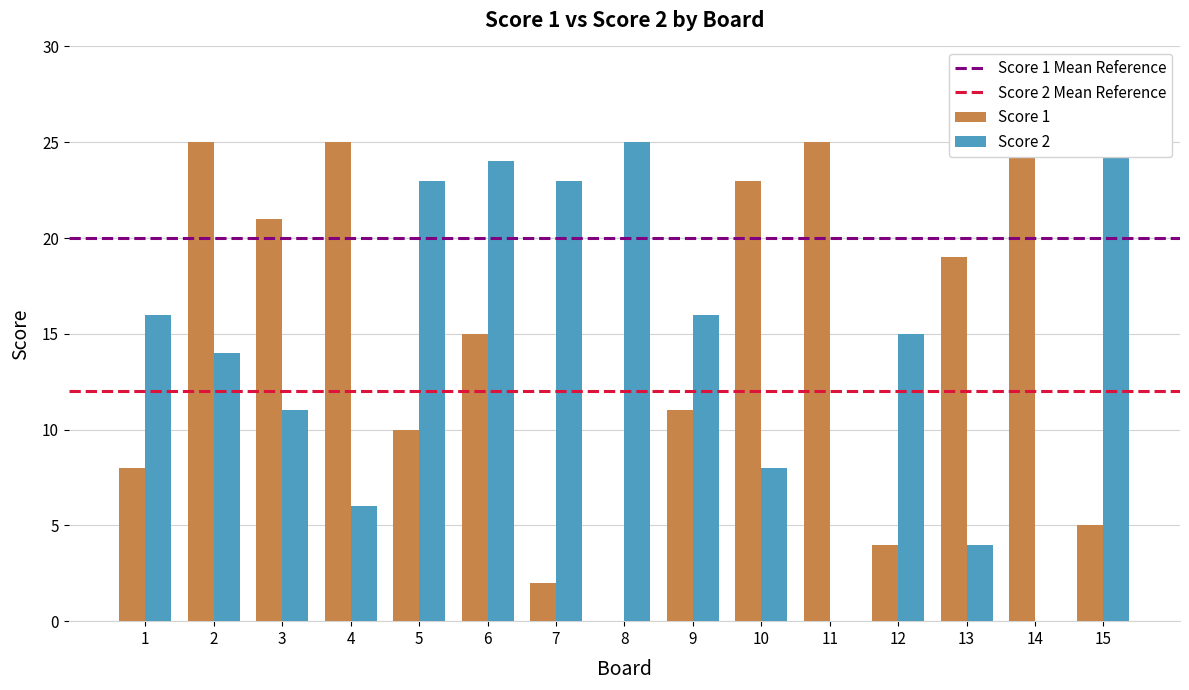

How many values in Score 1 are above zero?

14